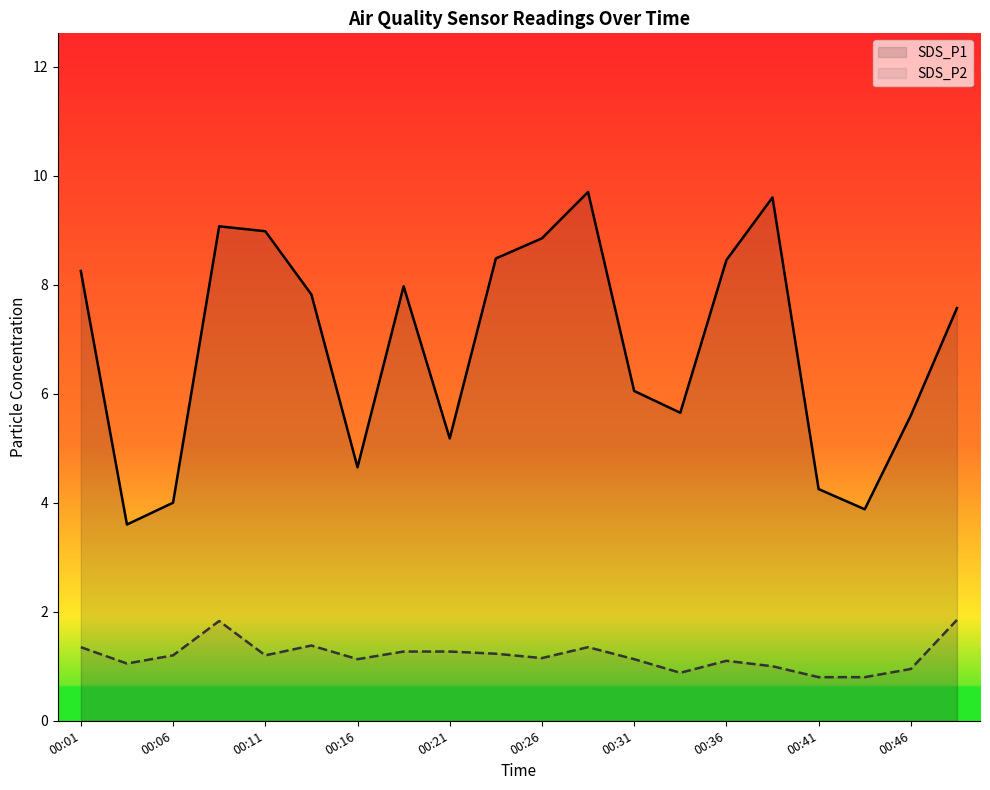

How many lines are shown in the chart?

2